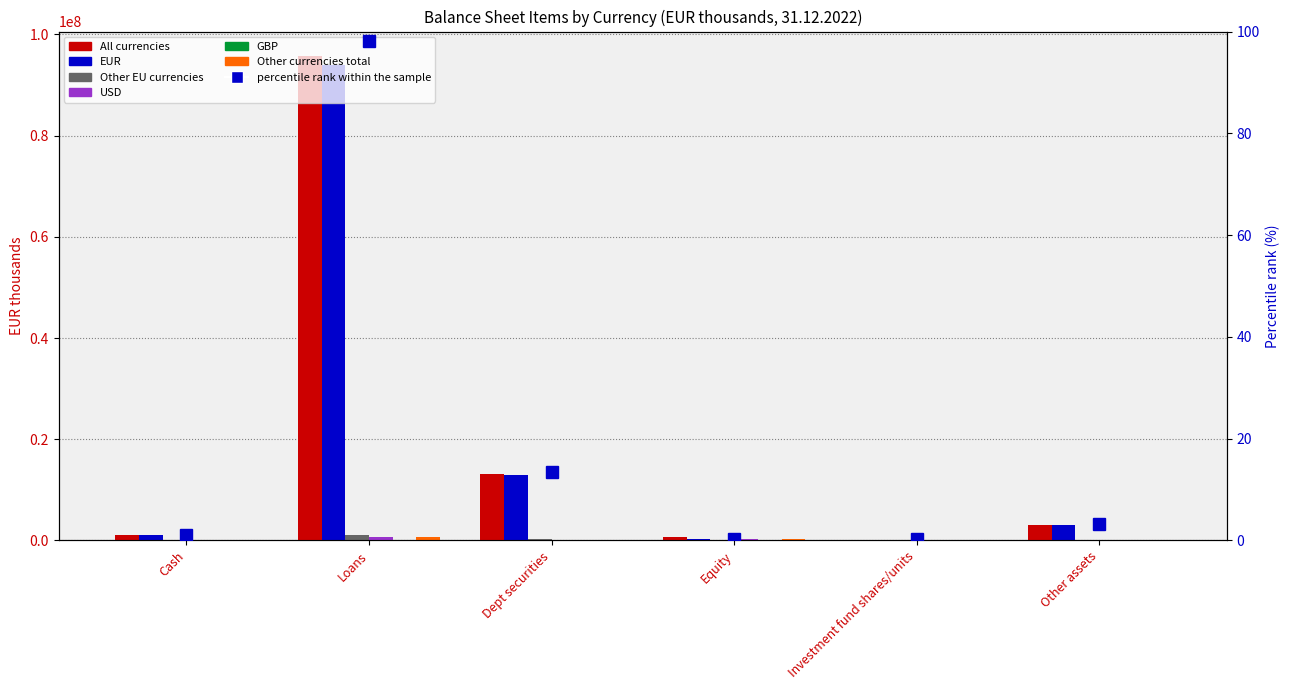

True or false: GBP has a value of 0 at Equity.

True